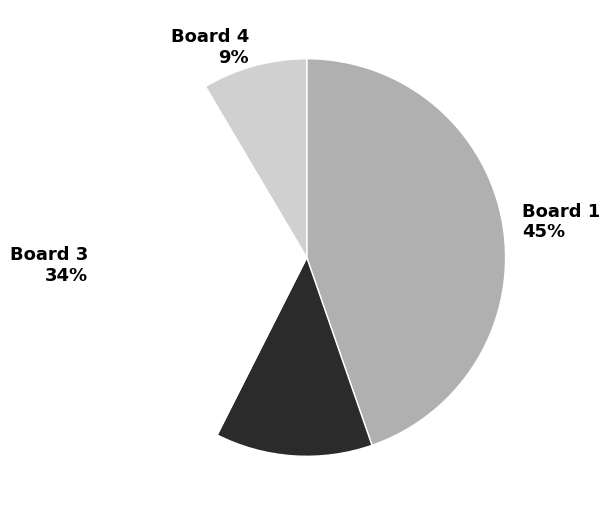

What percentage is the Board 2 slice, to the nearest percent?

13%